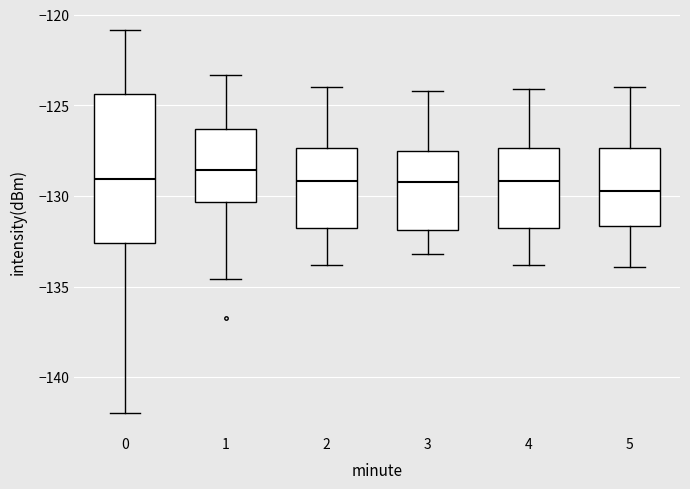

Reading left to right, read every box against the y-axis: the position of its median line, the range the box covers, and the ends of its whiskers. The values are not printed on the chart, so give them approximately, as read against the axis.

0: median -129.0, box -132.5 to -124.5, whiskers -142.0 to -121.0
1: median -128.5, box -130.5 to -126.5, whiskers -134.5 to -123.5
2: median -129.0, box -131.5 to -127.5, whiskers -134.0 to -124.0
3: median -129.0, box -132.0 to -127.5, whiskers -133.0 to -124.0
4: median -129.0, box -132.0 to -127.5, whiskers -134.0 to -124.0
5: median -129.5, box -131.5 to -127.5, whiskers -134.0 to -124.0